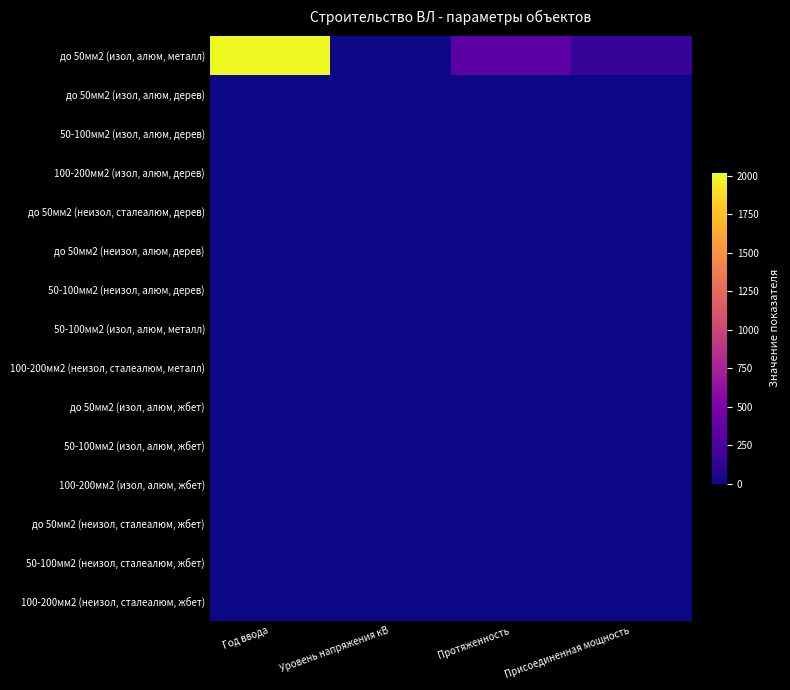

Rank the series at Уровень напряжения кВ from highest to lowest value.

до 50мм2 (изол, алюм, металл), до 50мм2 (изол, алюм, дерев), 50-100мм2 (изол, алюм, дерев), 100-200мм2 (изол, алюм, дерев), до 50мм2 (неизол, сталеалюм, дерев), до 50мм2 (неизол, алюм, дерев), 50-100мм2 (неизол, алюм, дерев), 50-100мм2 (изол, алюм, металл), 100-200мм2 (неизол, сталеалюм, металл), до 50мм2 (изол, алюм, жбет), 50-100мм2 (изол, алюм, жбет), 100-200мм2 (изол, алюм, жбет), до 50мм2 (неизол, сталеалюм, жбет), 50-100мм2 (неизол, сталеалюм, жбет), 100-200мм2 (неизол, сталеалюм, жбет)